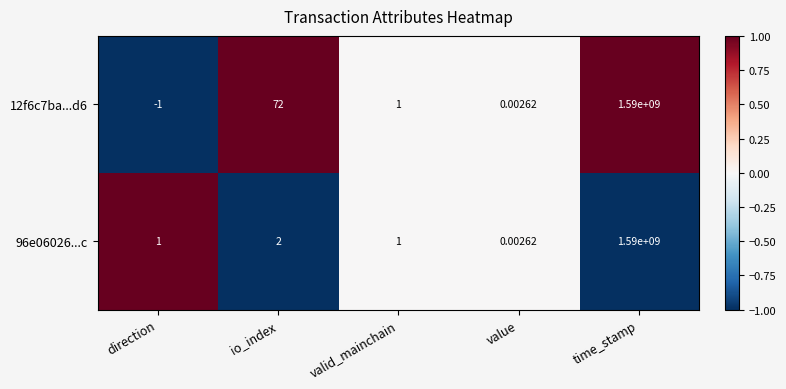

Rank the categories by 12f6c7ba...d6 value from highest to lowest.

time_stamp, io_index, valid_mainchain, value, direction